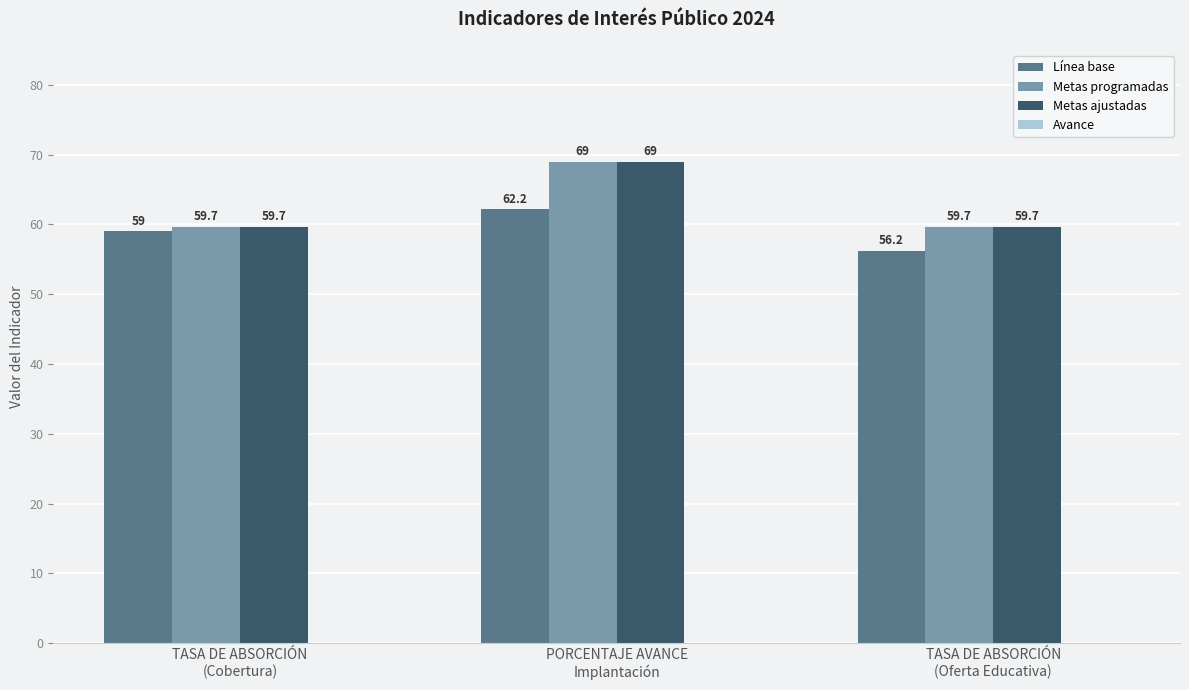

What is the label of the 1st bar from the left?

TASA DE ABSORCIÓN
(Cobertura)